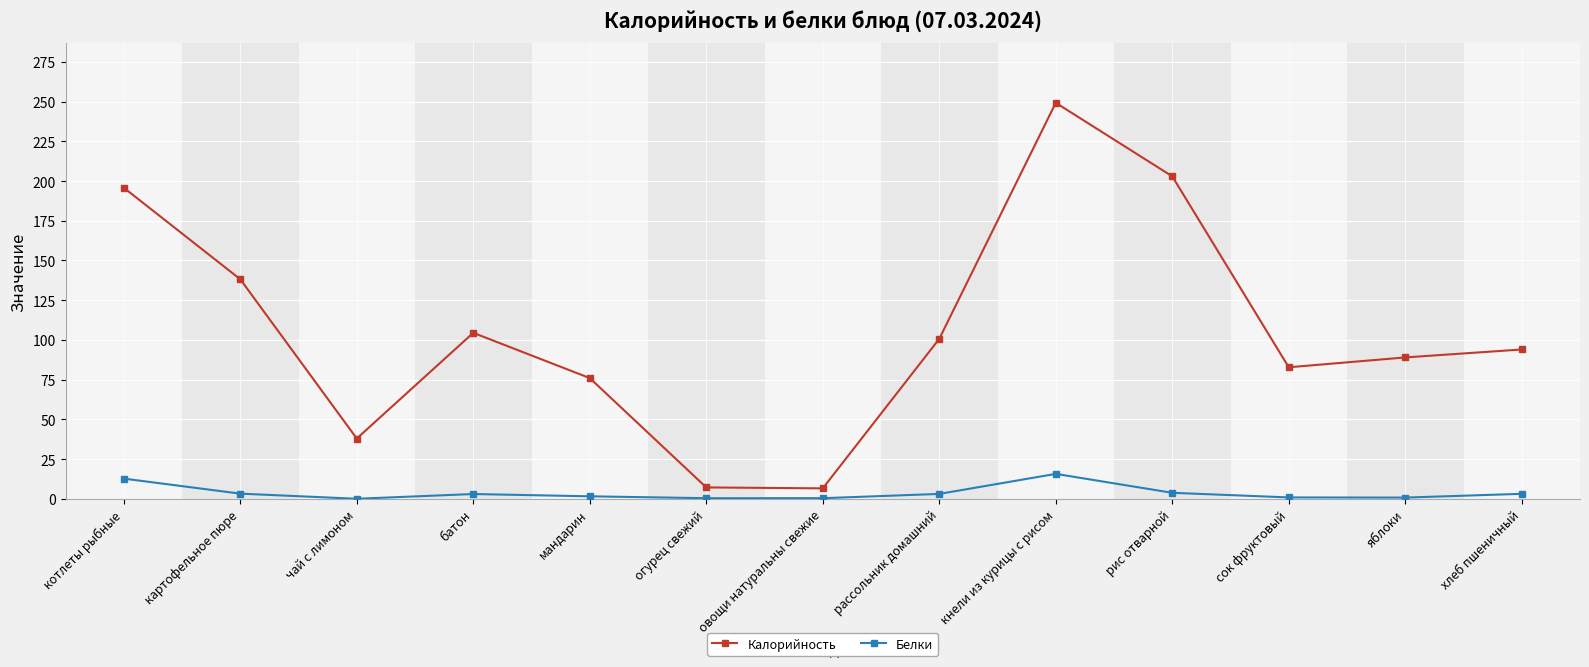

What is the value of the Белки point at the 5th from the left?

1.6